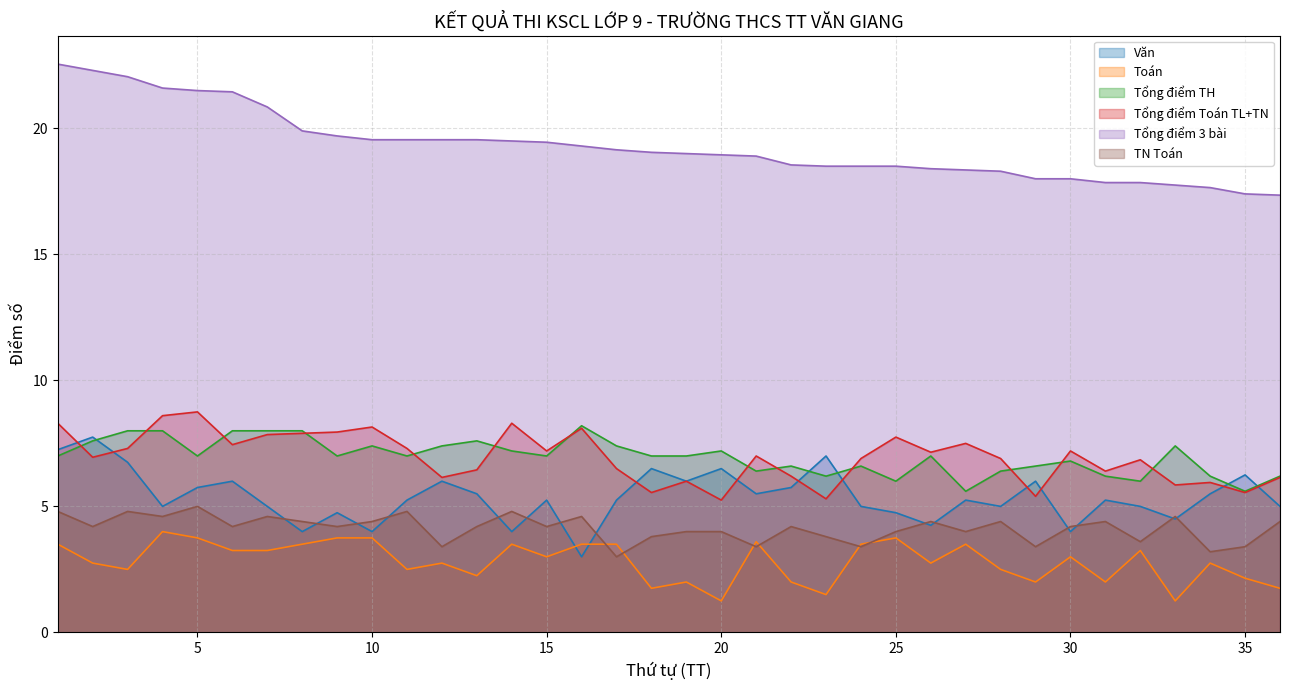

Is it true that Tổng điểm TH equals 7.4 at 33?

True